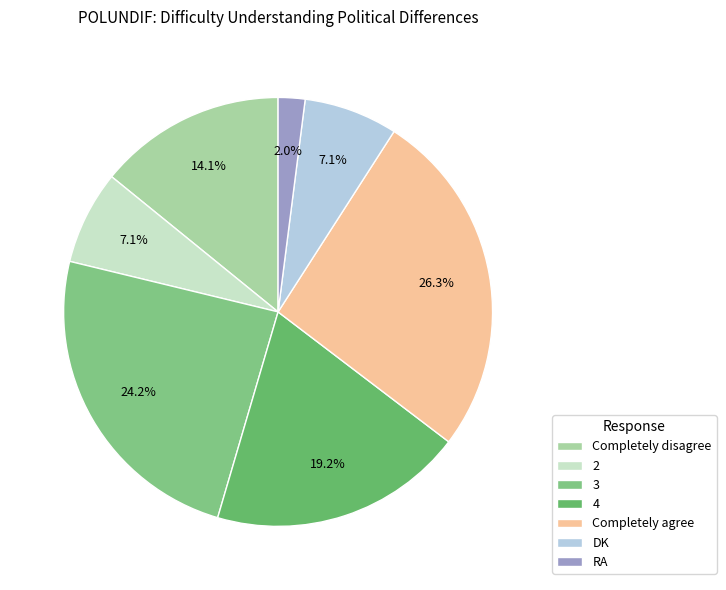

To the nearest percent, what is the average slice percentage?

14%